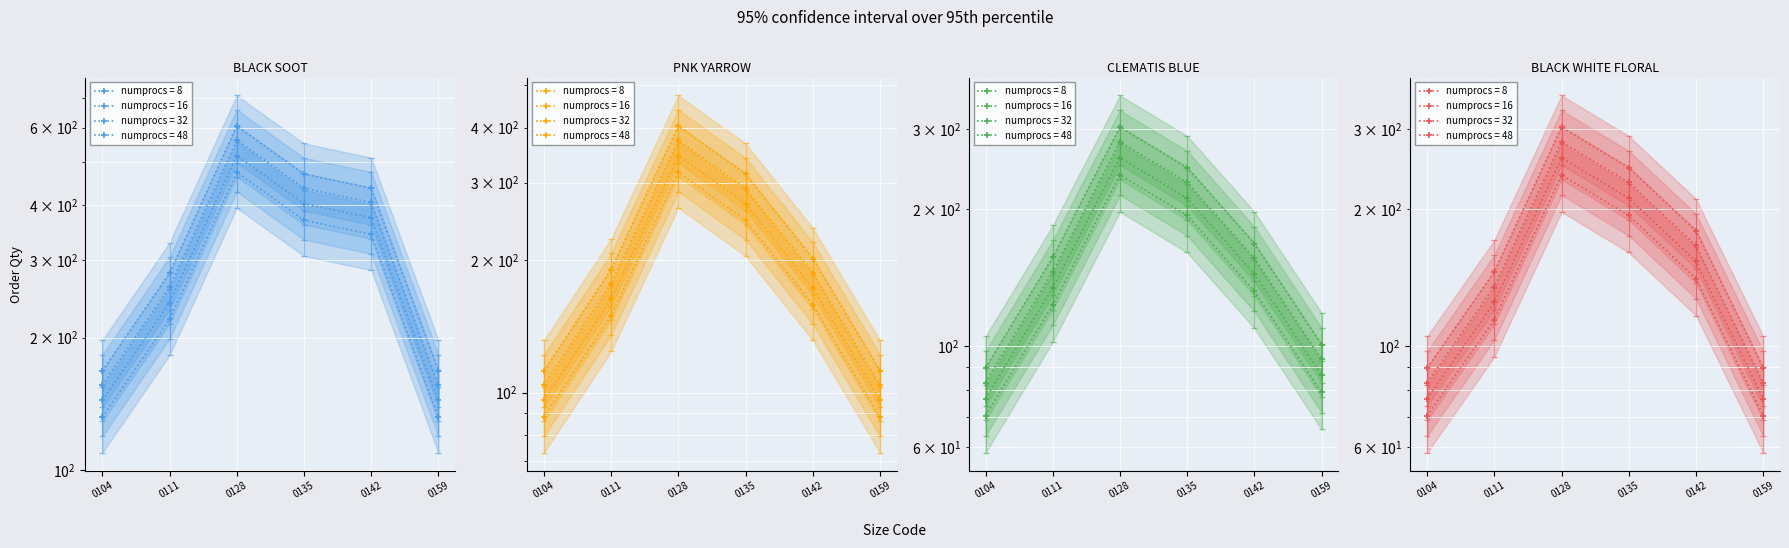

Which series has the largest total across all categories?

BLACK SOOT